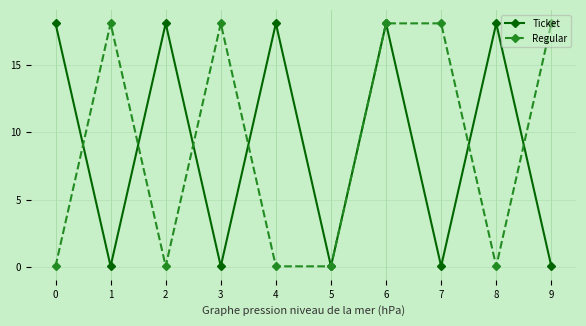

At 0, list the series in order from smallest to largest.

Regular, Ticket